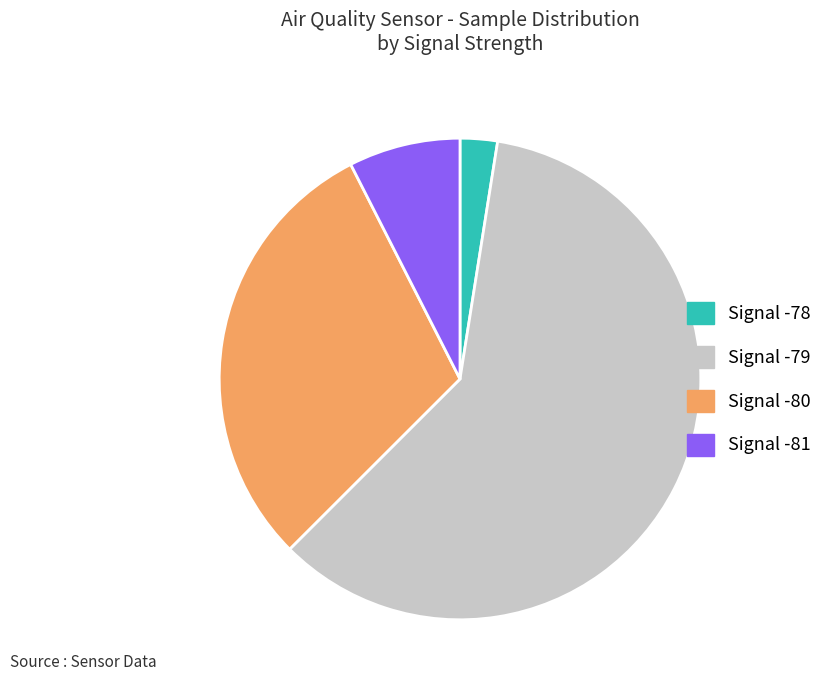

Count the number of slices in the pie.

4